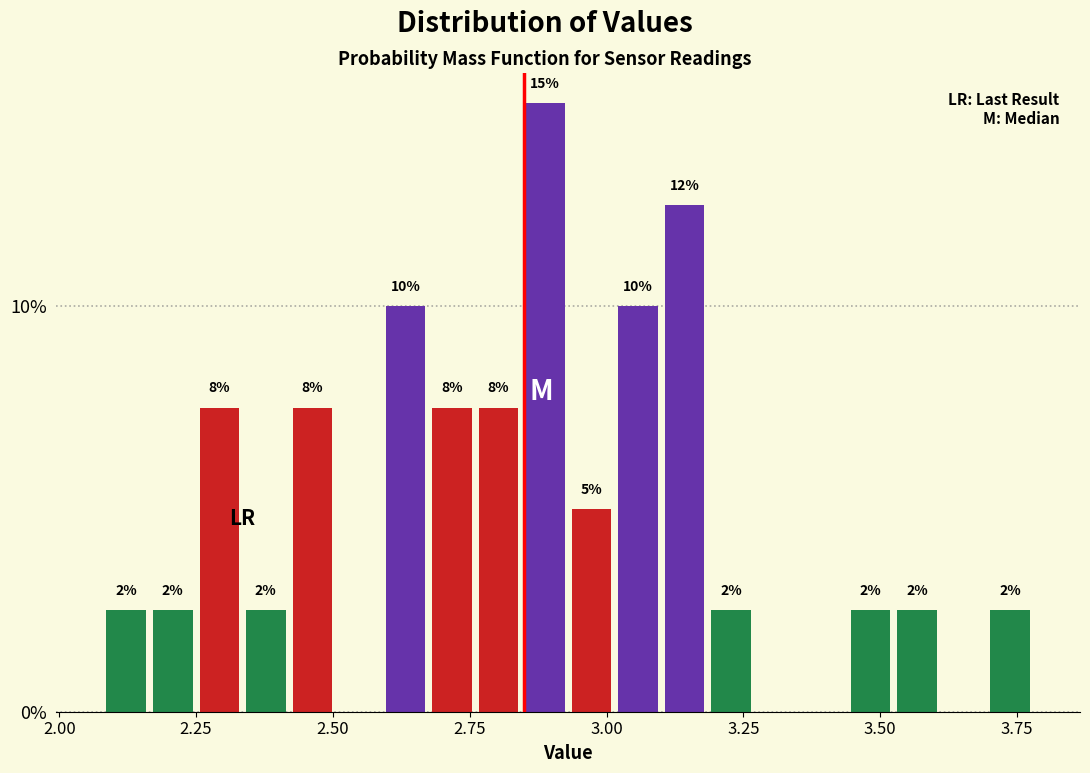

Read against the x-axis, roughly where is the centre of the tallest bar?

2.90